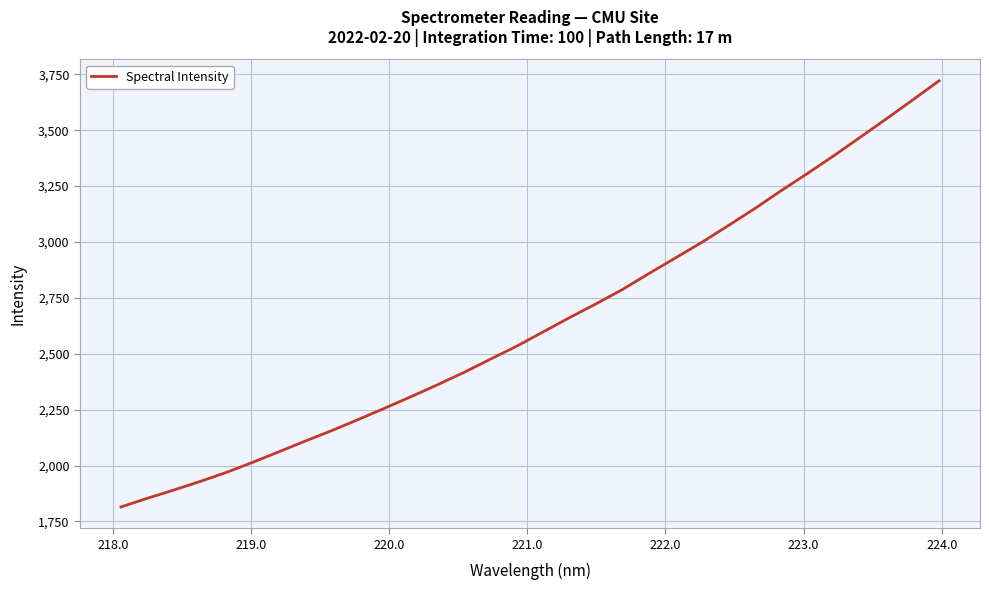

Count the number of values greater than 2598.

16